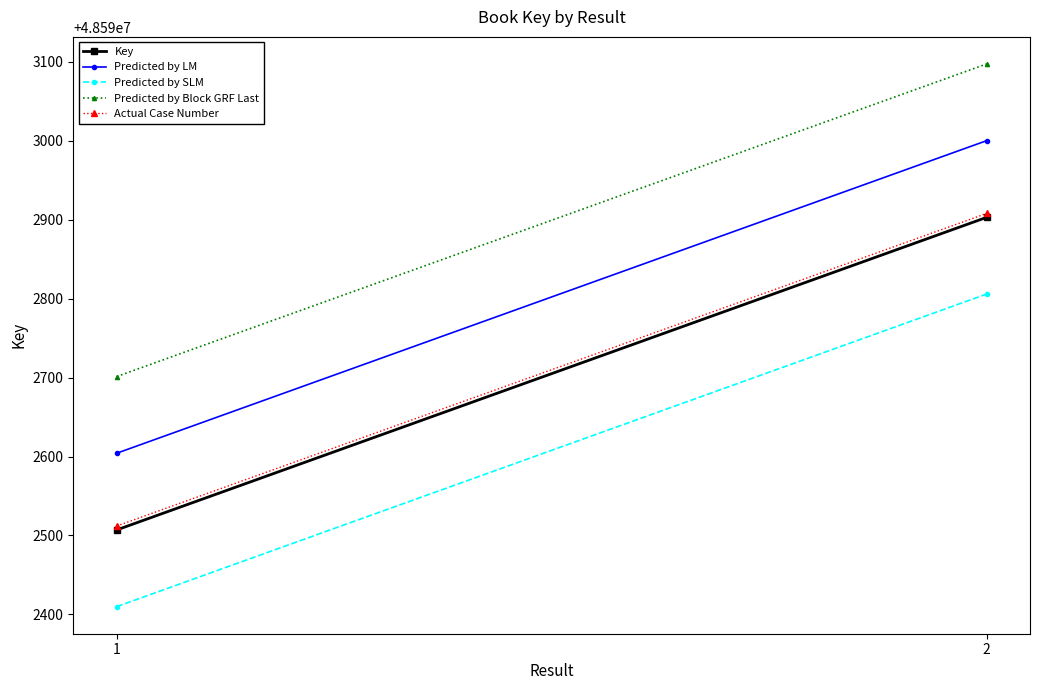

At how many categories does at least one series exceed 48592476?

2